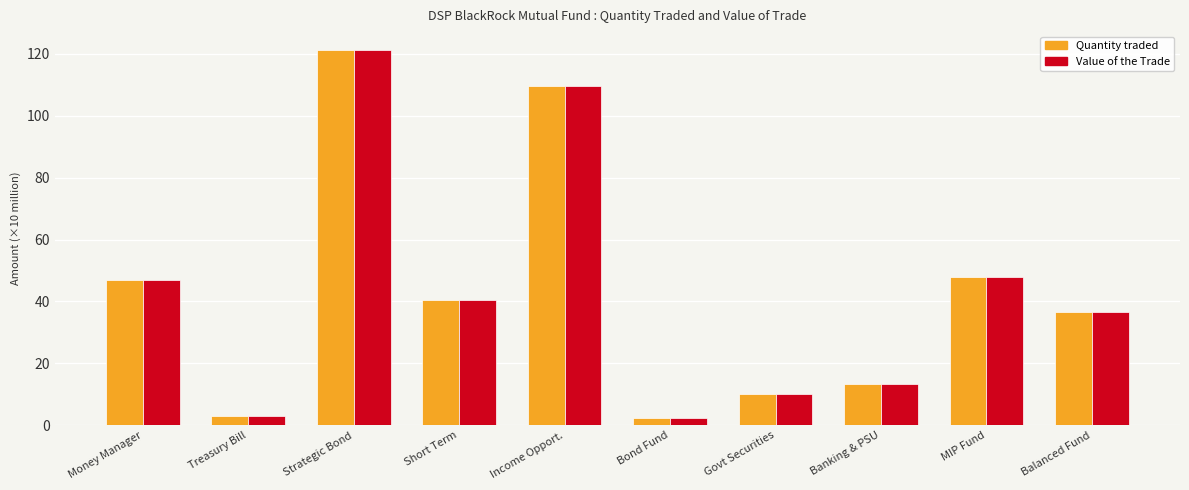

Where is Value of the Trade nearest to the value 61?

MIP Fund